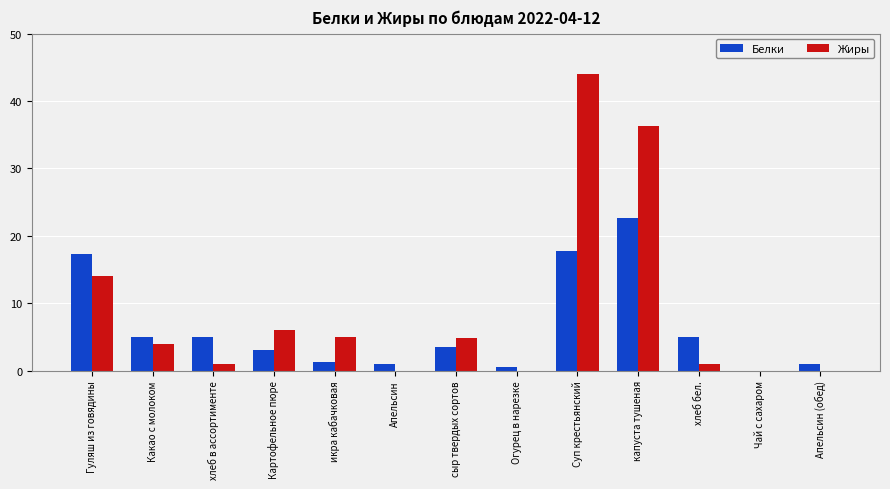

Does the chart contain stacked bars?

No